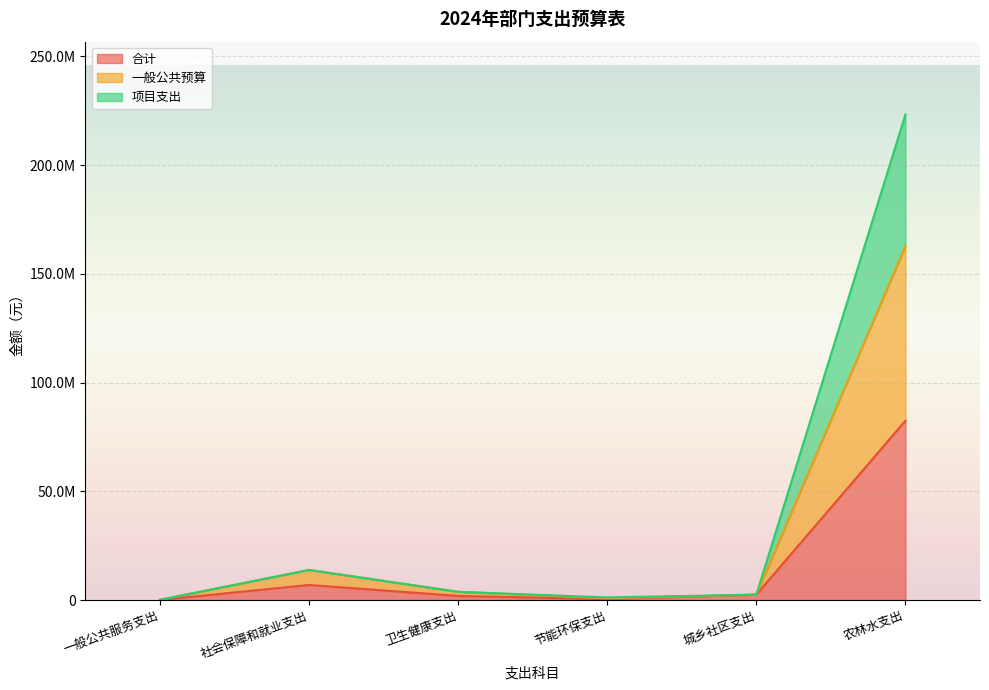

Reading left to right, list all the values displayed in this chart.

合计: 一般公共服务支出=43110.0	社会保障和就业支出=6917411.1	卫生健康支出=1882621.3	节能环保支出=400000.0	城乡社区支出=2480000.0	农林水支出=82441943.5
一般公共预算: 一般公共服务支出=86220.0	社会保障和就业支出=13834822.3	卫生健康支出=3765242.5	节能环保支出=800000.0	城乡社区支出=2480000.0	农林水支出=162781325.7
项目支出: 一般公共服务支出=129330.0	社会保障和就业支出=13834822.3	卫生健康支出=3765242.5	节能环保支出=1200000.0	城乡社区支出=2480000.0	农林水支出=223230747.8